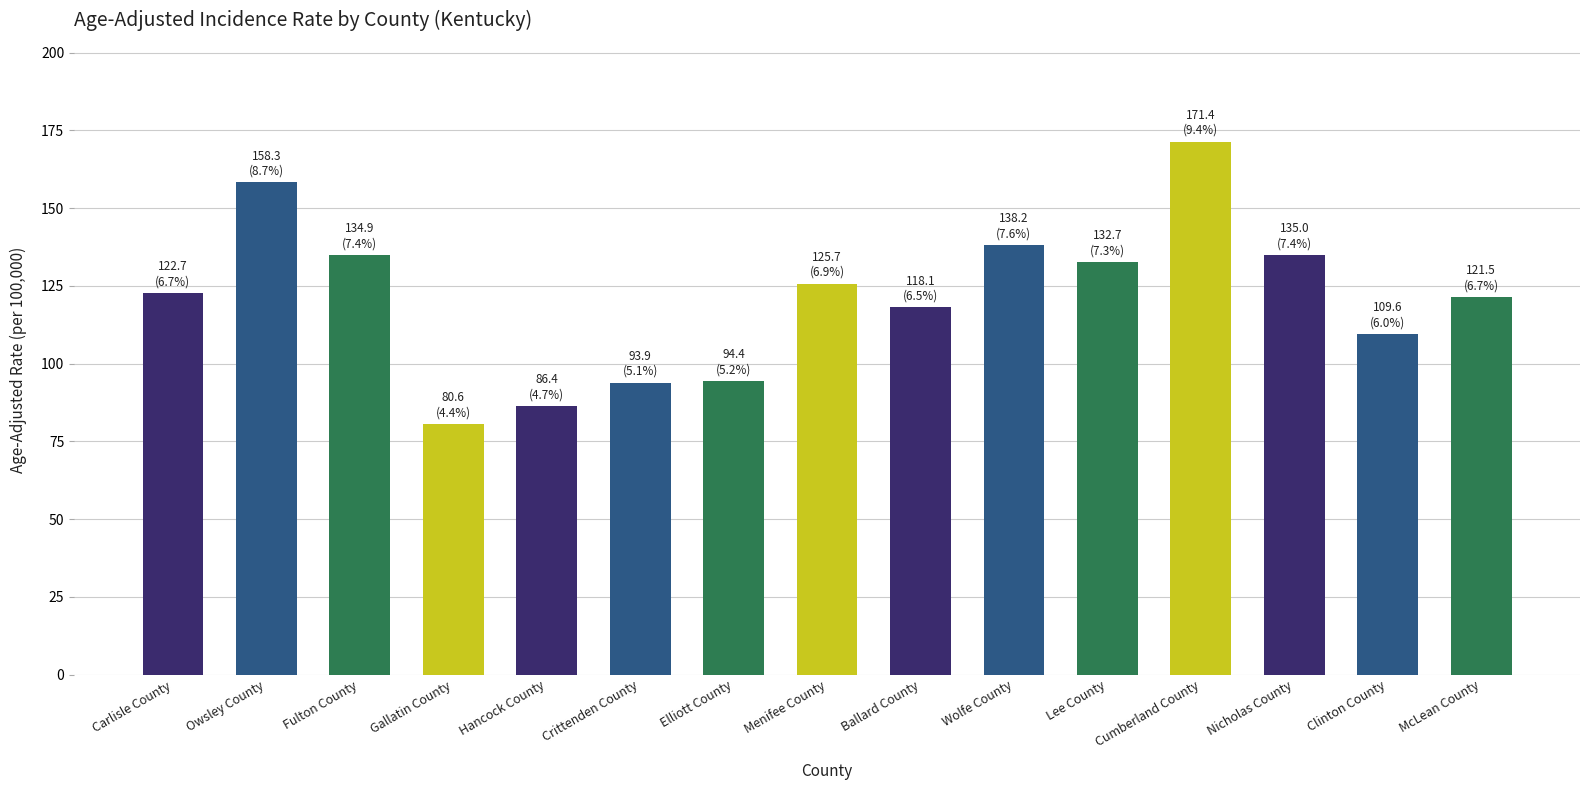

The value at Menifee County is 175.0. True or false?

False